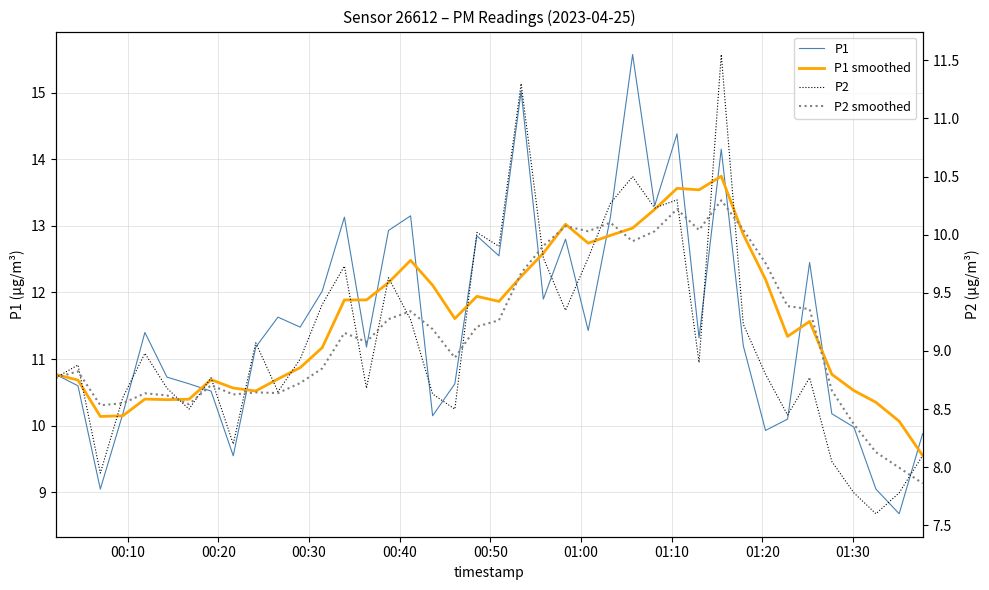

How many values in the P2 smoothed series exceed 9?

21